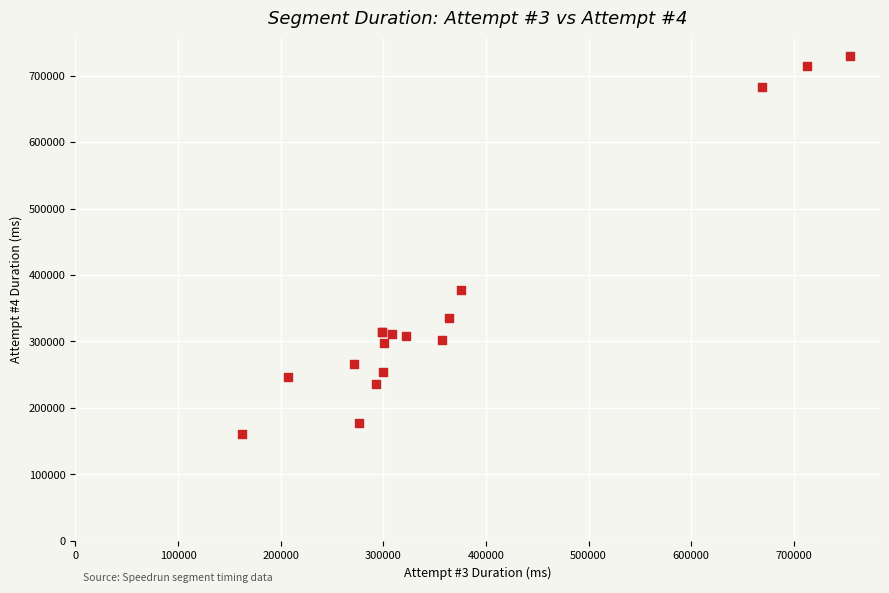

What Y value in the scatter plot is closest to 444930?

377154